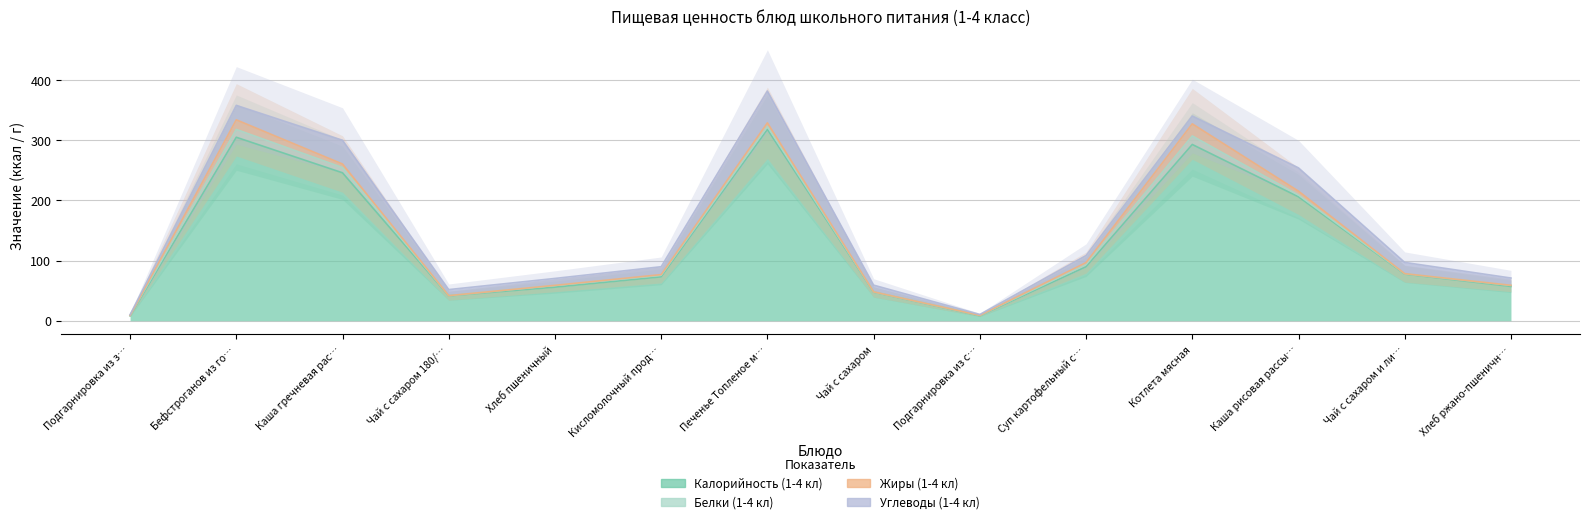

What is the difference between the highest and lowest values at Чай с сахаром?

47.7